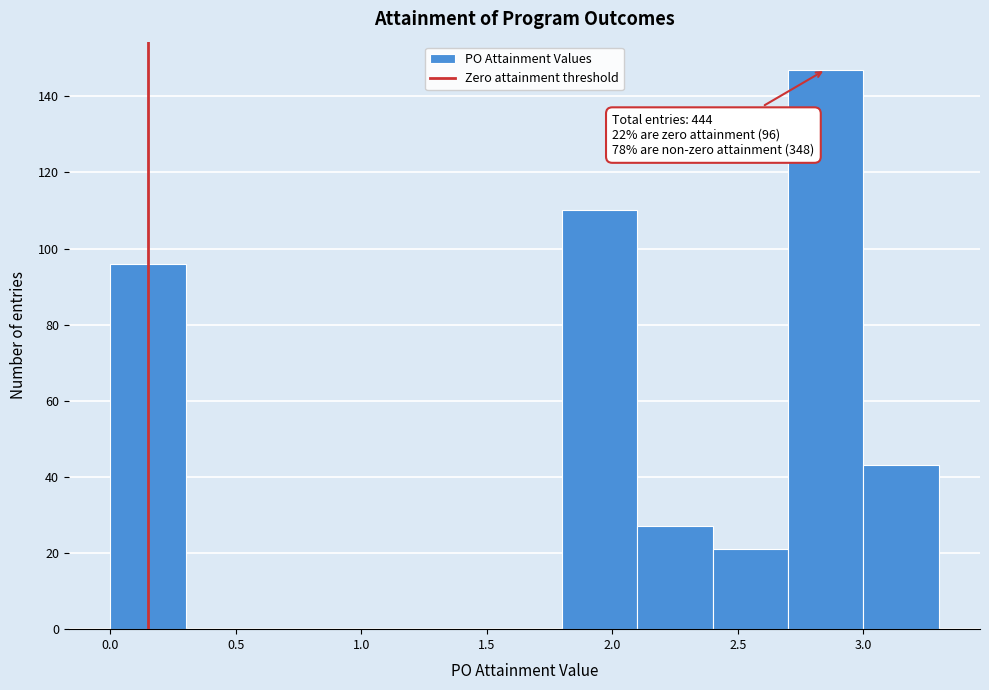

Which range on the x-axis has the tallest bar?

2.7 to 3.0